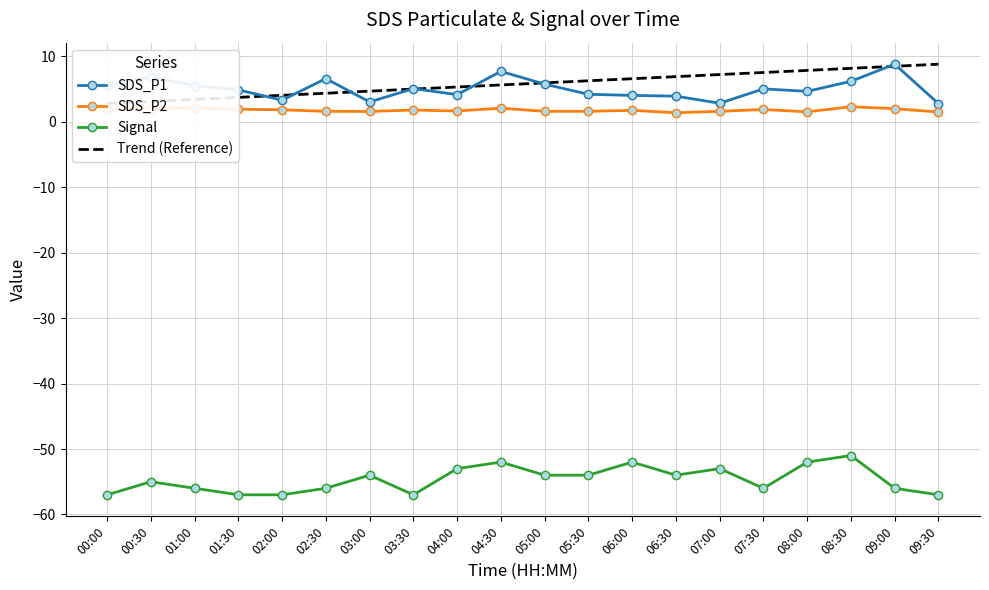

How many distinct data groups are displayed?

3